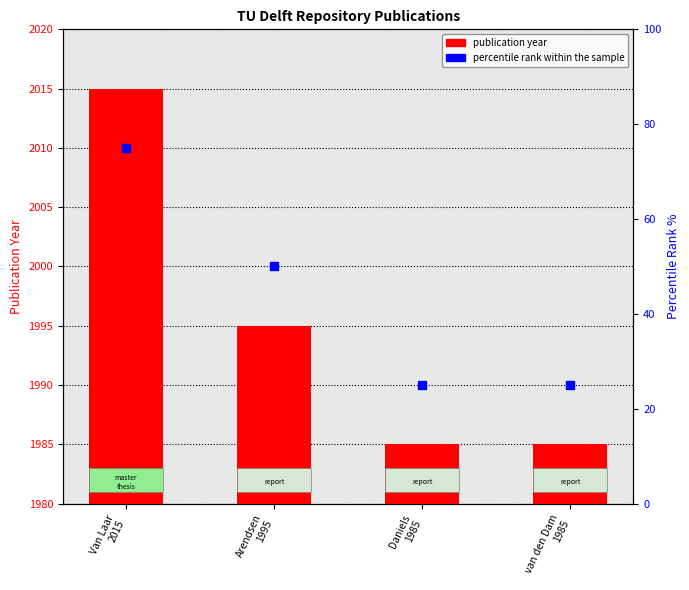

Which series reaches the maximum Y coordinate?

publication year